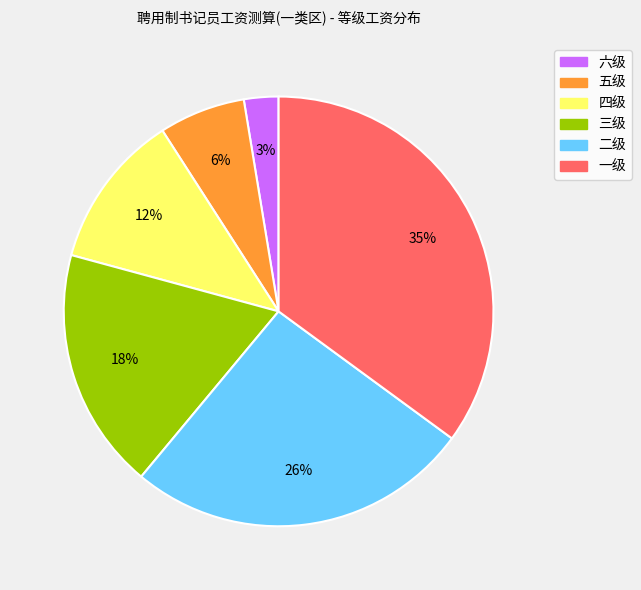

Is it true that 五级 is 6% of the pie?

True